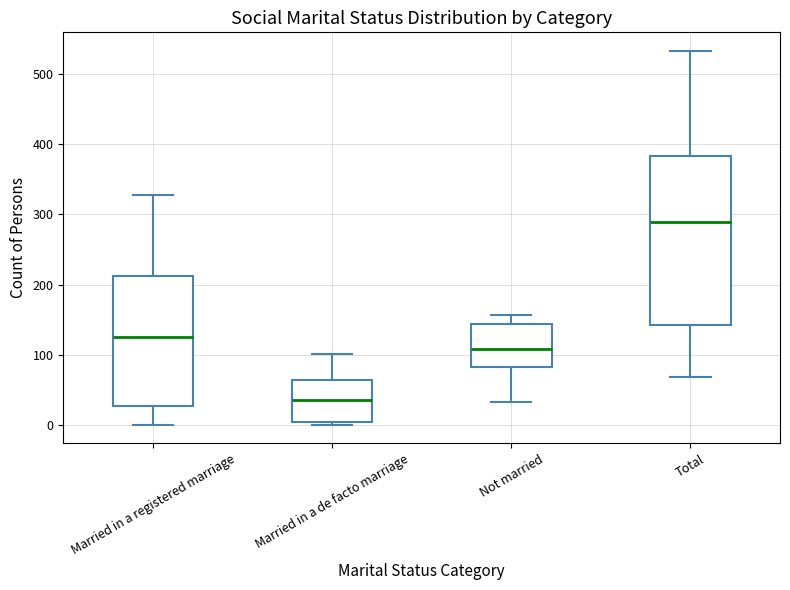

Which box is the tallest, from its lower edge to its upper edge?

Total